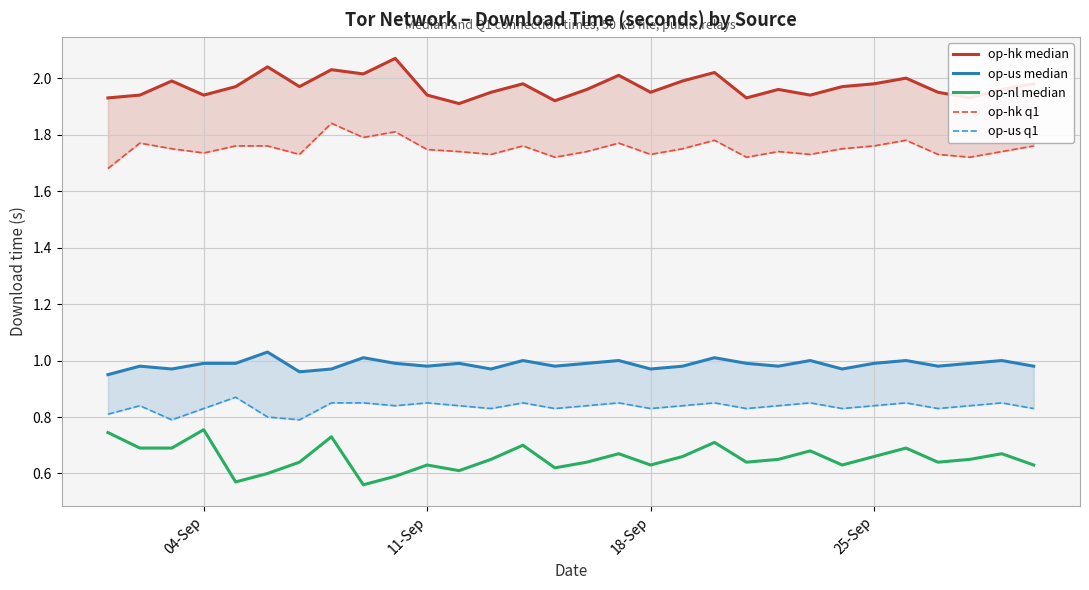

How many distinct data groups are displayed?

5